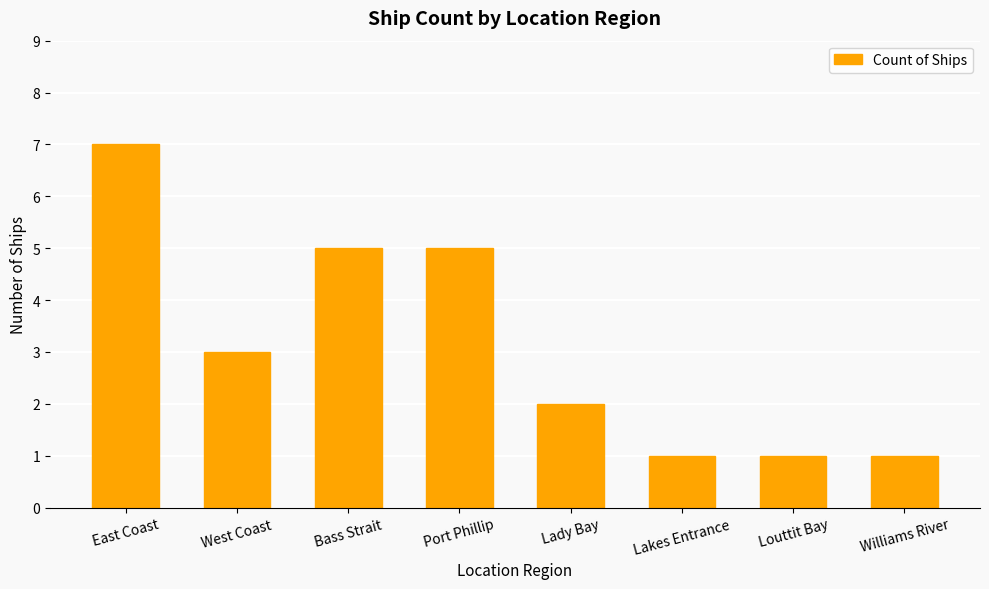

The value at Williams River is 1. True or false?

True